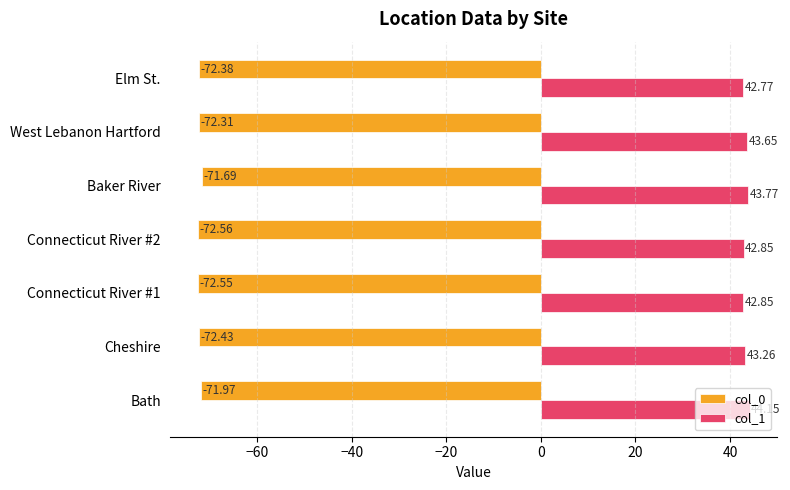

What is the sum of all col_1 values?

303.3